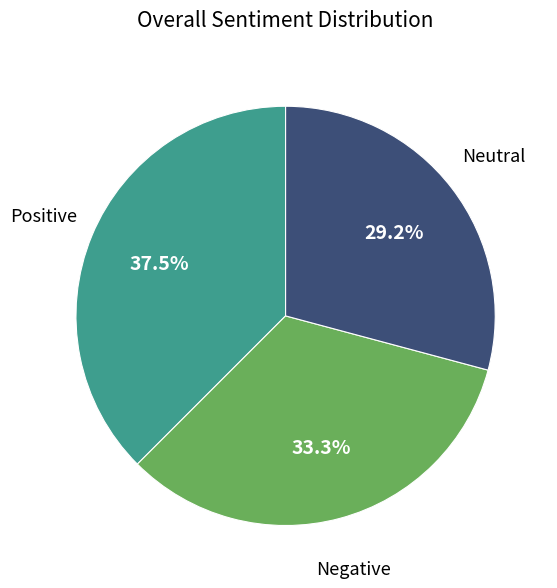

Does any single category account for the majority?

No